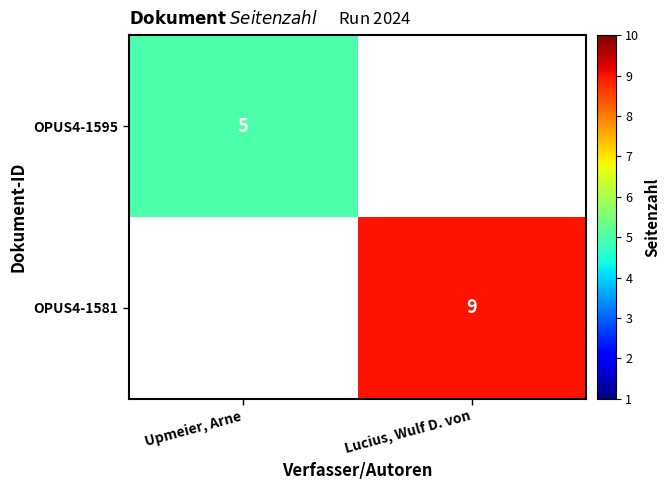

At which category does the chart reach its peak across all series?

Lucius, Wulf D. von